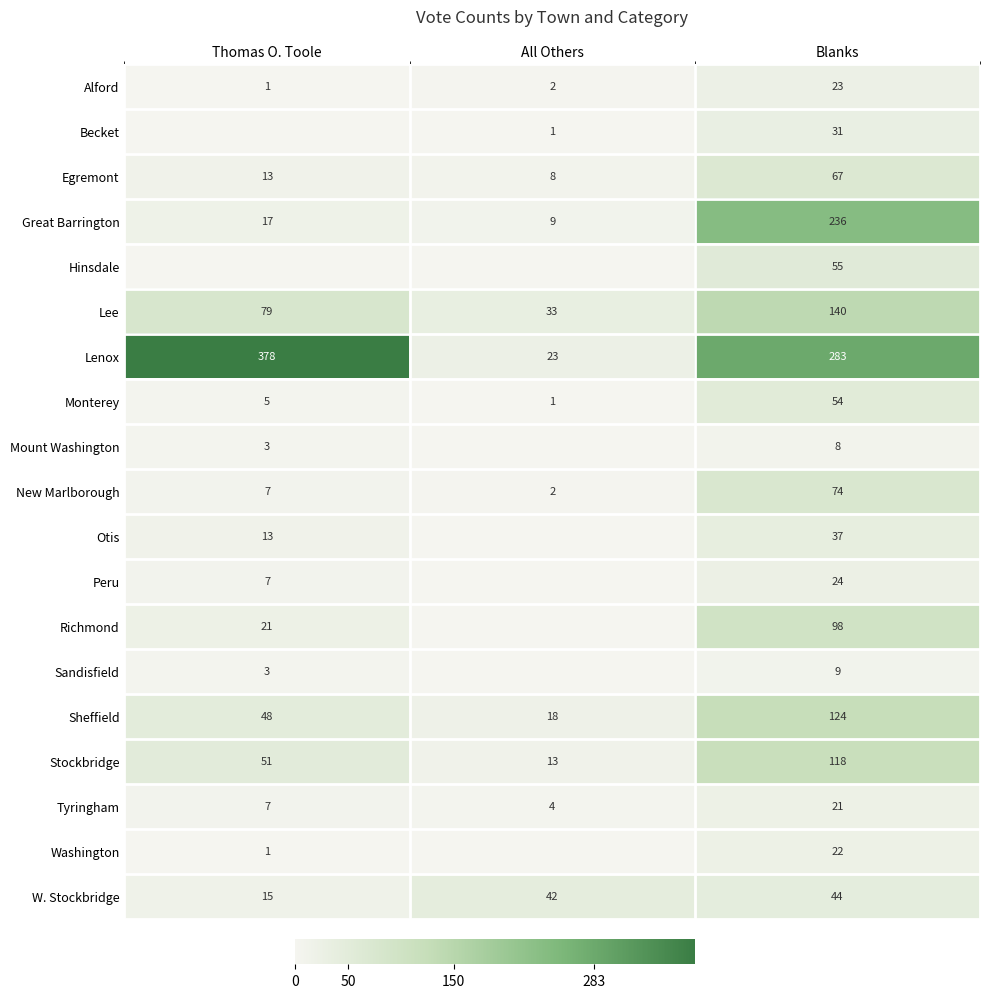

Rank the categories by row_17 value from lowest to highest.

All Others, Thomas O. Toole, Blanks